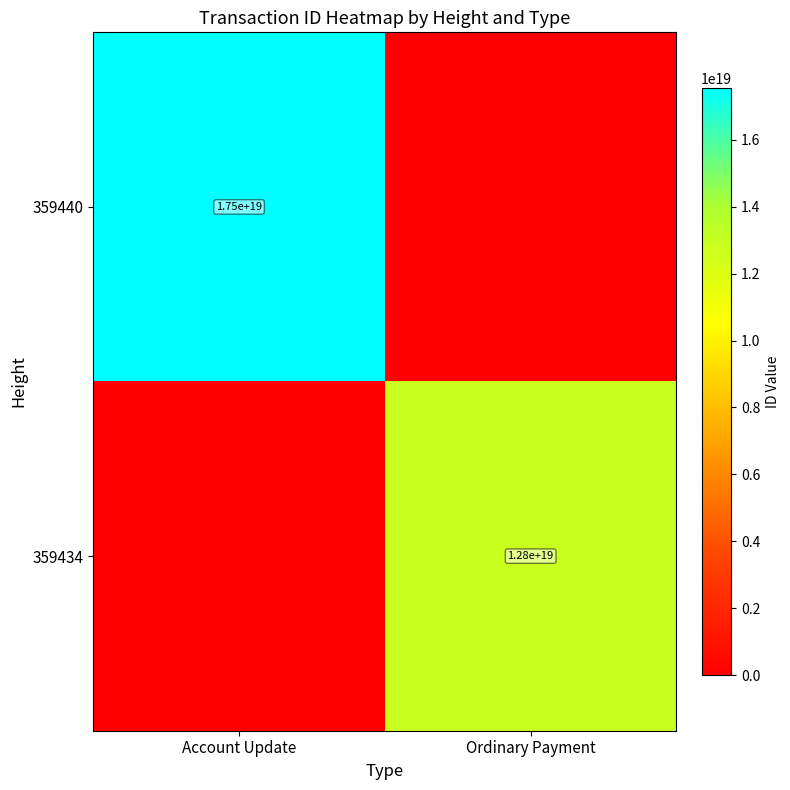

The 359440 series shows 24353800704557363200 at Account Update. True or false?

False